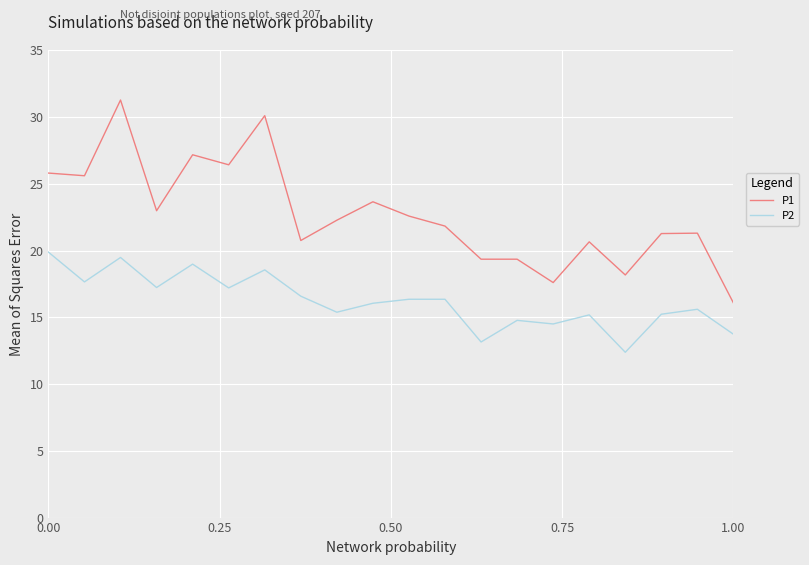

True or false: P1 and P2 cross at least once.

False